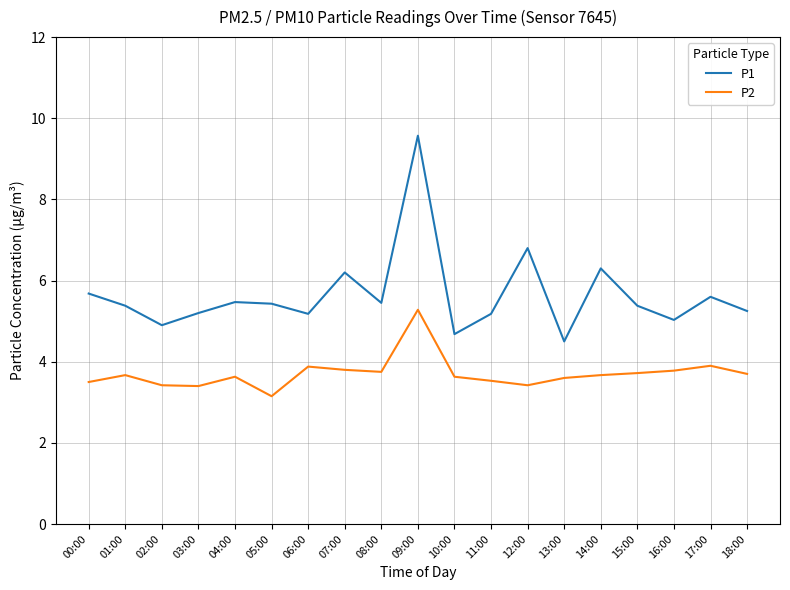

What is the greatest value displayed?

9.6